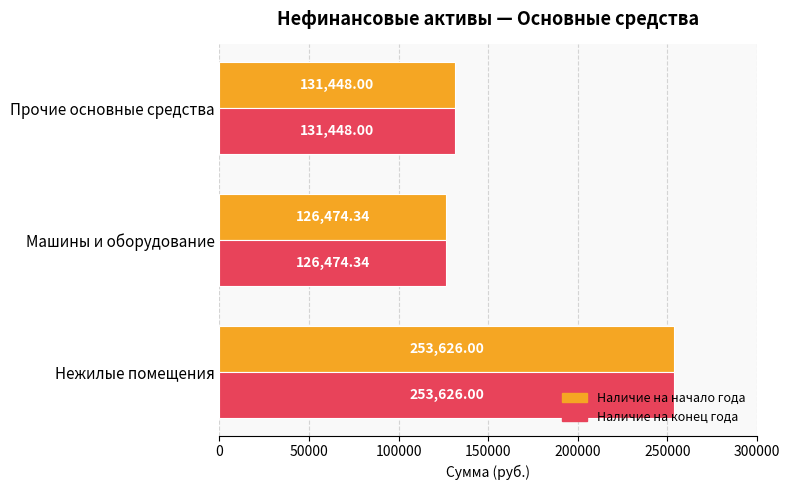

Is the value of Наличие на начало года at Прочие основные средства greater than the value of Наличие на конец года at Нежилые помещения?

No